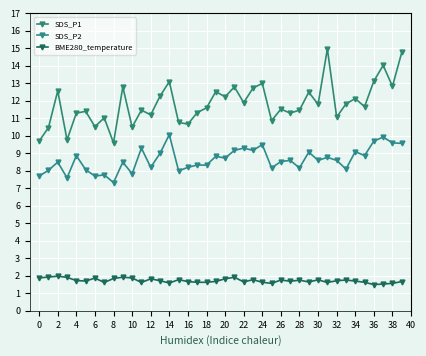

What are all the series names shown in the legend?

SDS_P1, SDS_P2, BME280_temperature